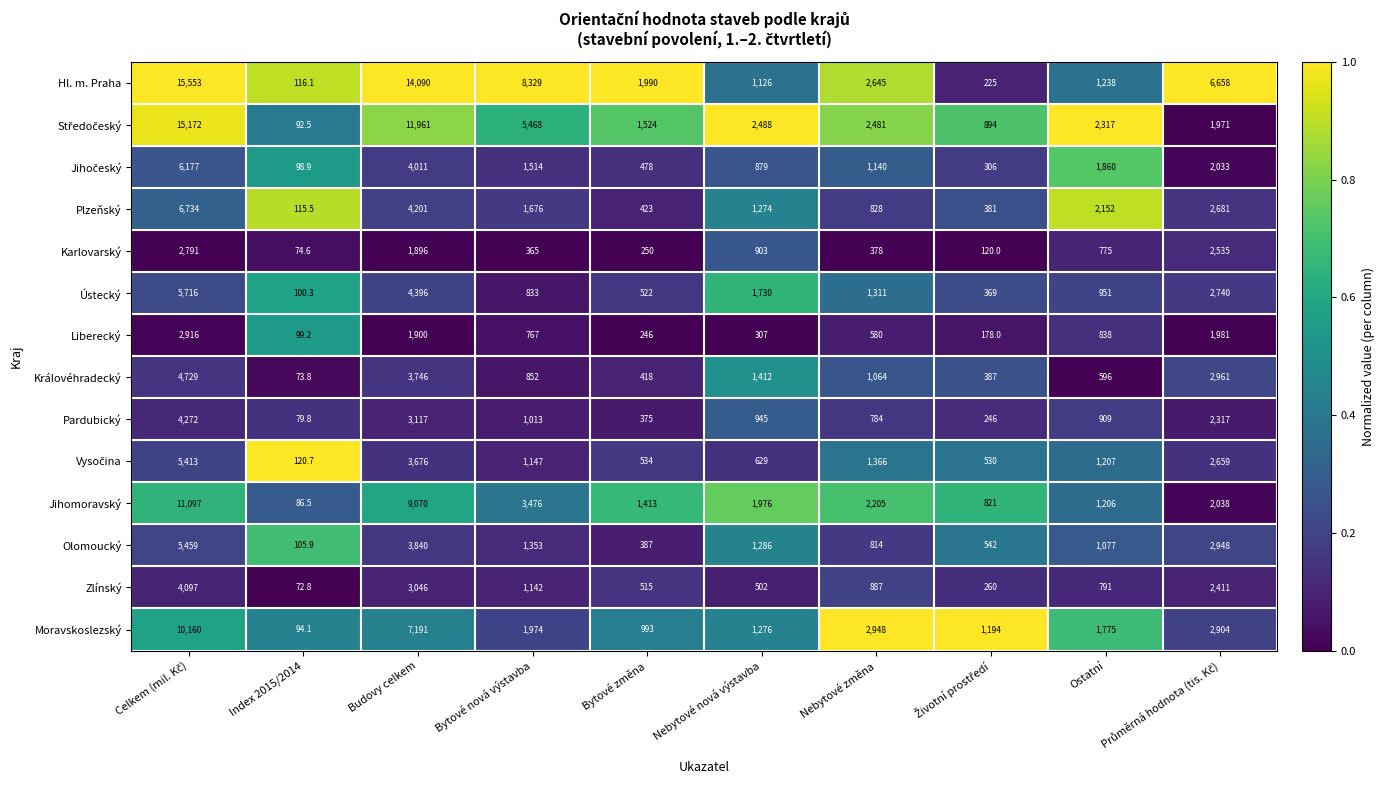

What is the spread (max minus min) of values at Nebytové nová výstavba?

2181.0